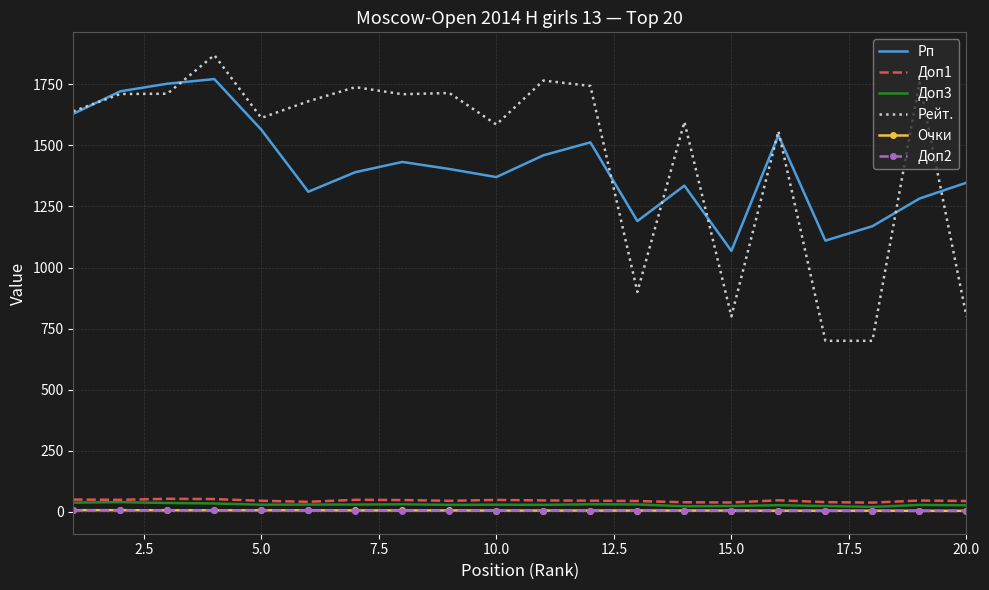

What is the lowest value of the Рейт. series?

700.0